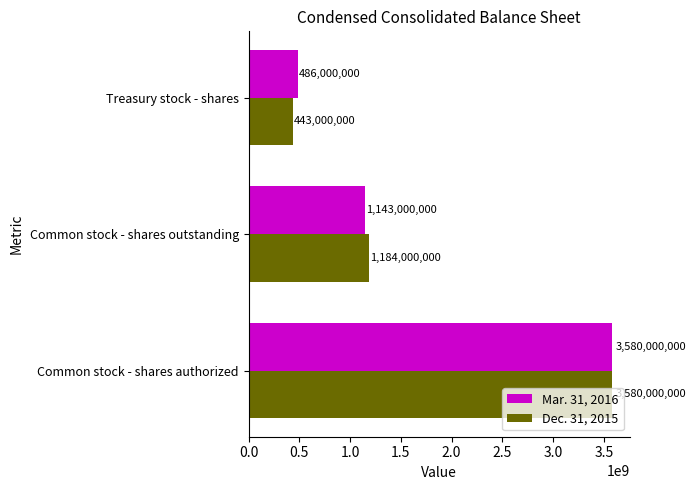

What is the total value across all series at Common stock - shares authorized?

7160000000